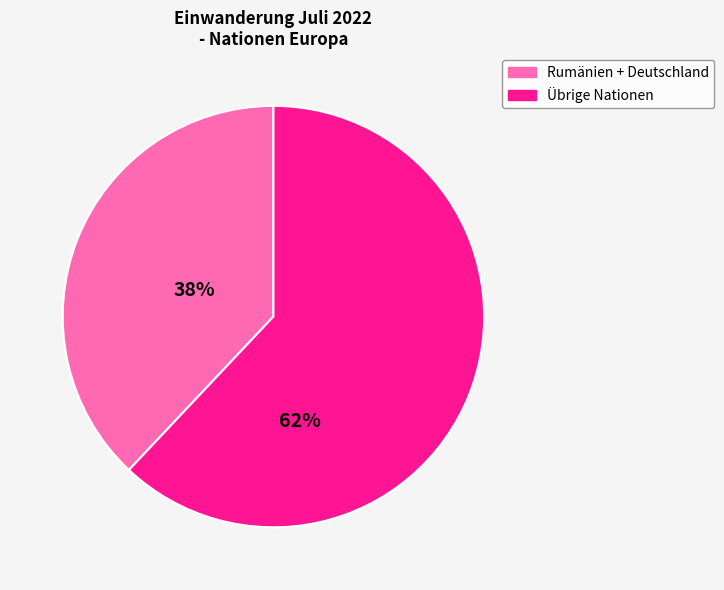

Does any single category account for the majority?

Yes